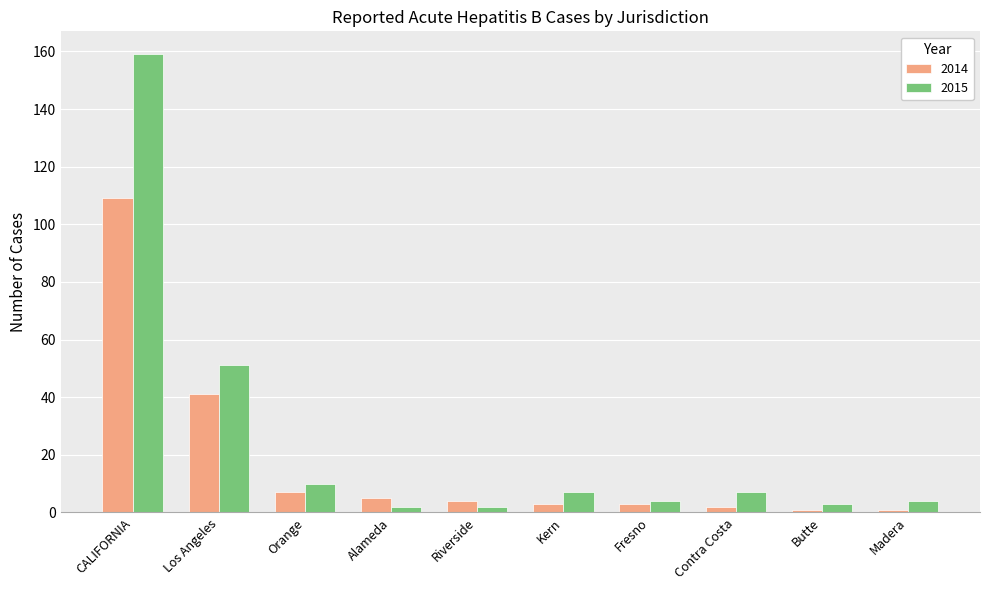

List the series in order of their overall mean, lowest first.

2014, 2015